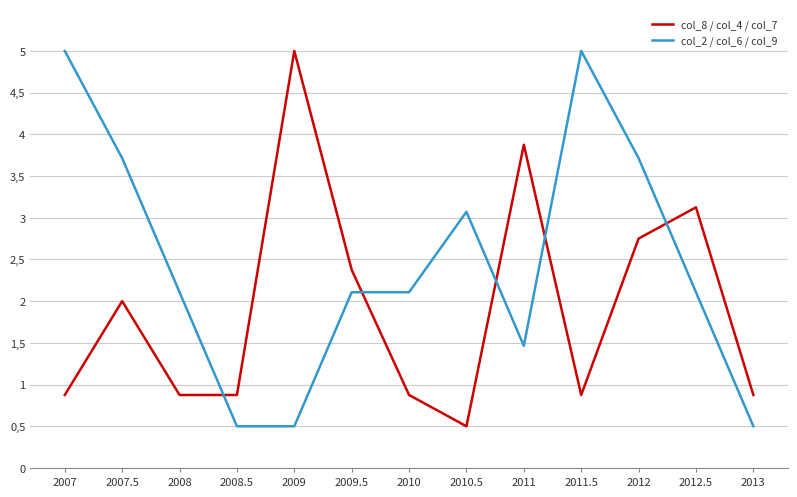

The col_8 / col_4 / col_7 series shows 0.5 at 2010.5. True or false?

True